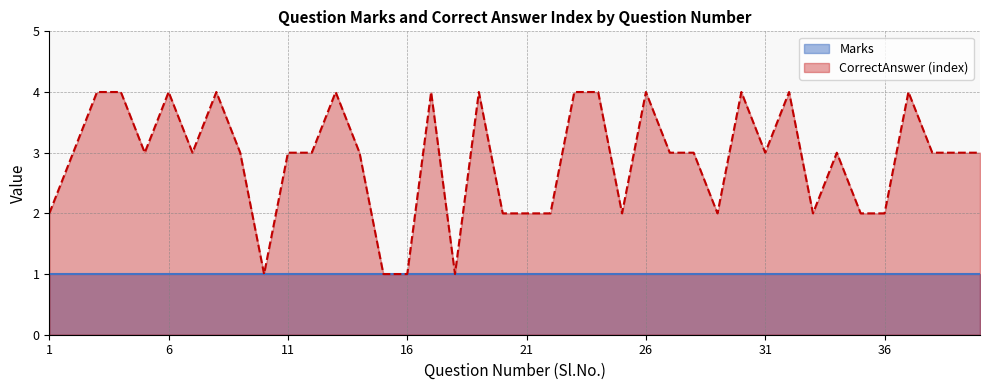

Reading left to right, transcribe all the data shown in this chart.

2	3	4	4	3	4	3	4	3	1	3	3	4	3	1	1	4	1	4	2	2	2	4	4	2	4	3	3	2	4	3	4	2	3	2	2	4	3	3	3